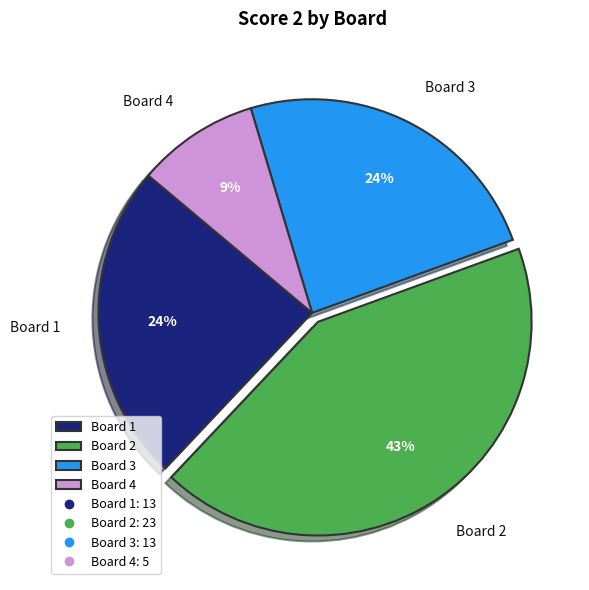

Which slice is the smallest?

Board 4